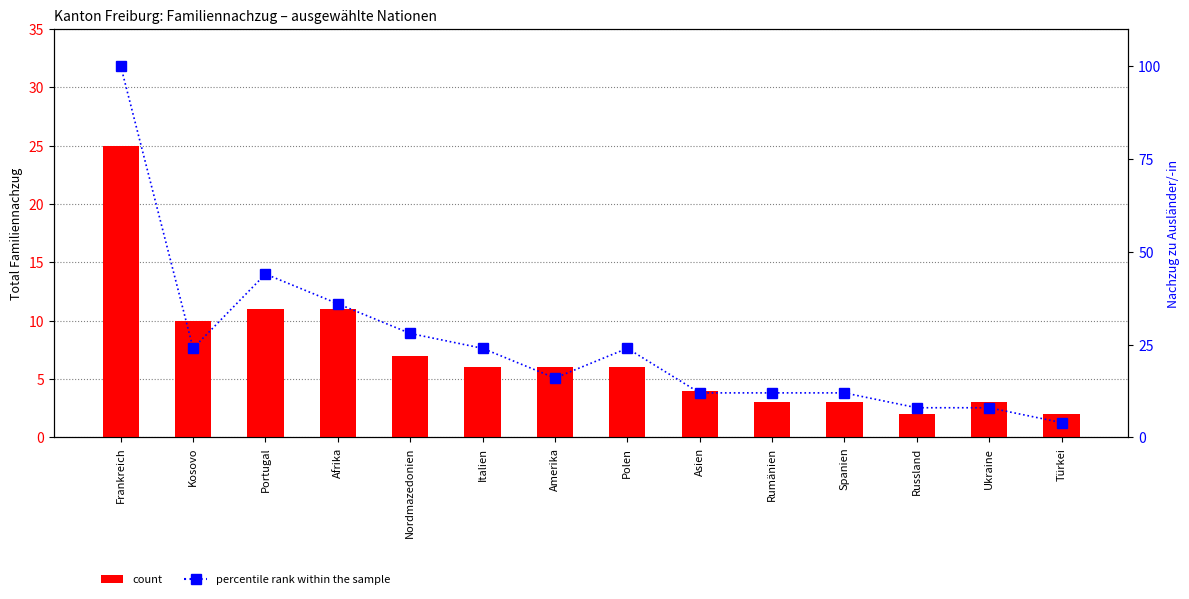

What is the average value of the percentile rank within the sample series?

25.1